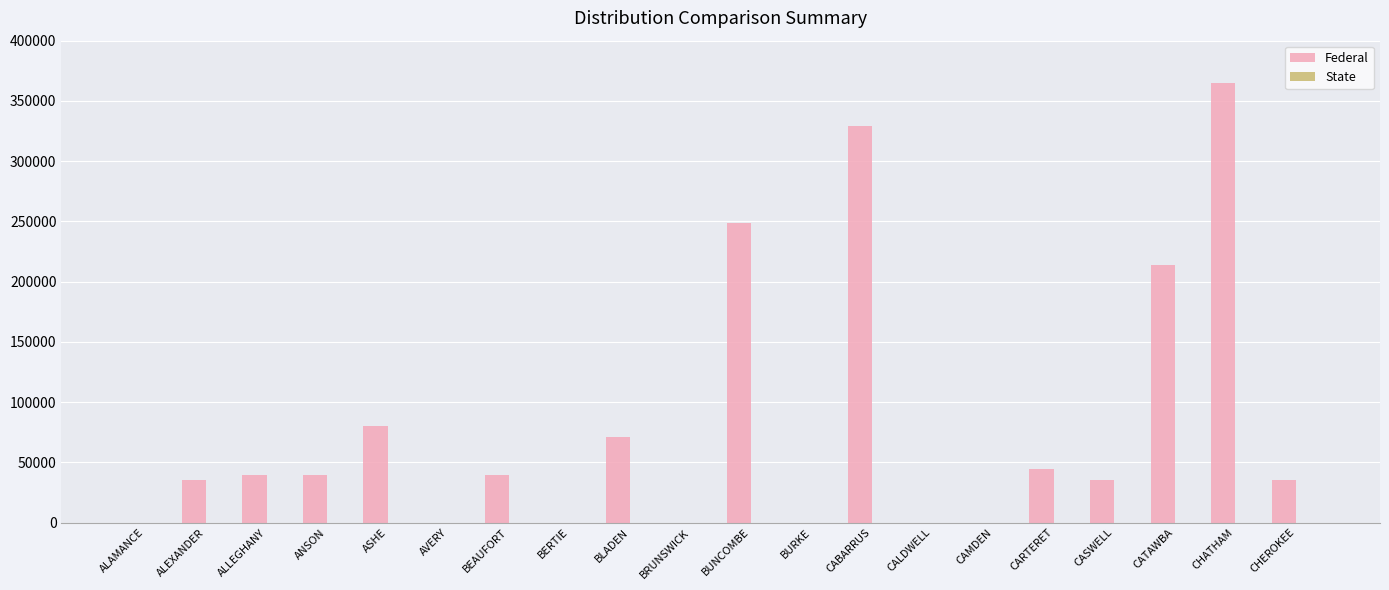

What is the sum of the values at ALLEGHANY and ALEXANDER?

74785